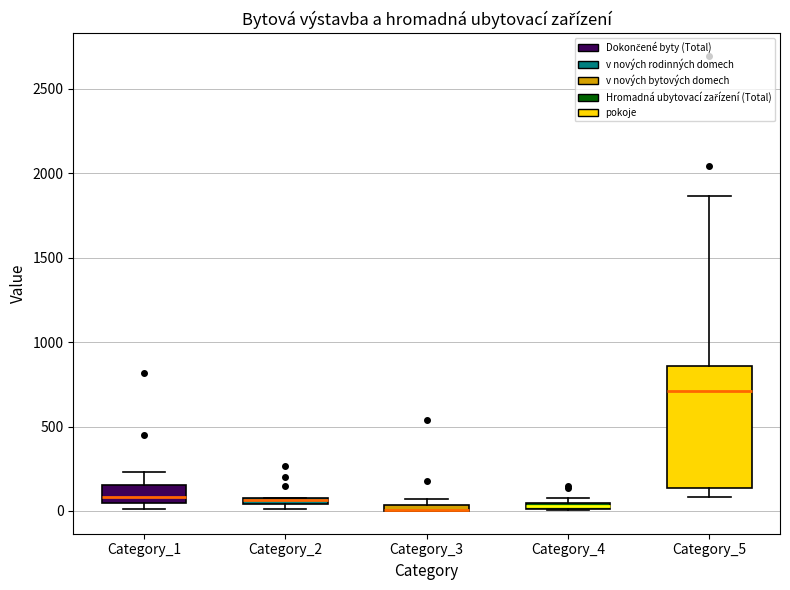

Where is the upper edge of the box for Category_2 on the y-axis? The values are not printed on the chart, so give them approximately, as read against the axis.

100